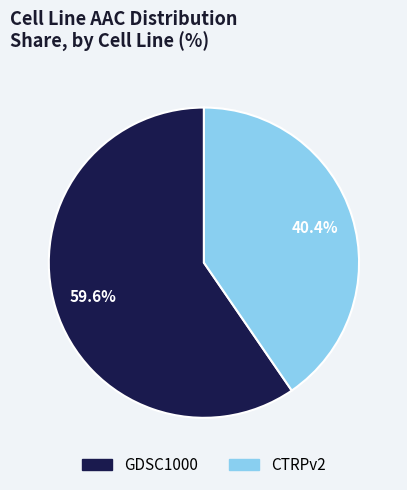

What is the smallest slice in the pie chart?

CTRPv2